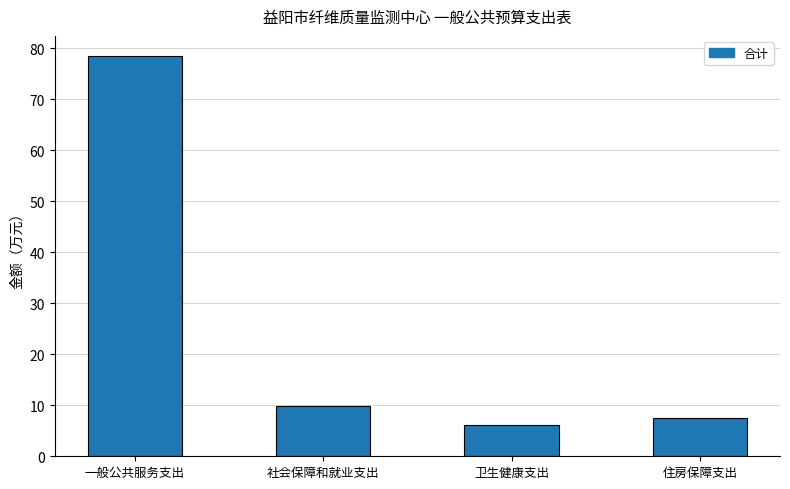

What is the label of the 4th bar from the right?

一般公共服务支出